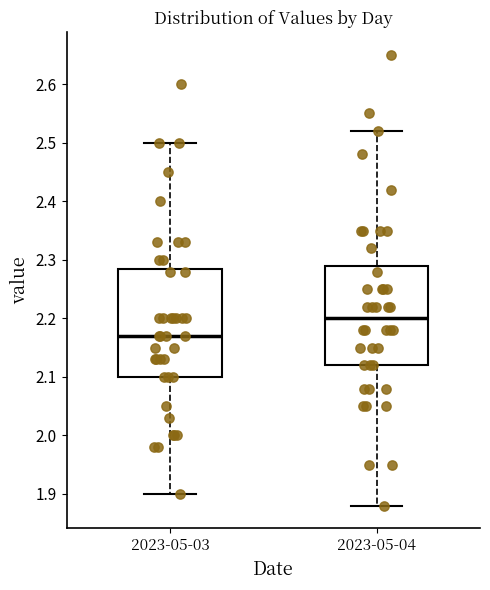

Reading left to right, transcribe this box plot: for each box, give where its median line is, the range the box spans, and where its two whiskers end, as read against the y-axis. The values are not printed on the chart, so give them approximately, as read against the axis.

2023-05-03: median 2.17, box 2.10 to 2.29, whiskers 1.90 to 2.50
2023-05-04: median 2.20, box 2.12 to 2.29, whiskers 1.88 to 2.52